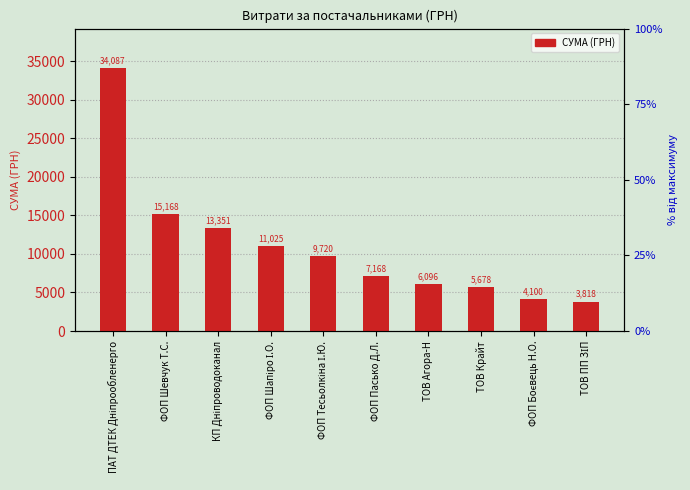

Which category has the lowest value across all series?

ТОВ ПП ЗІП